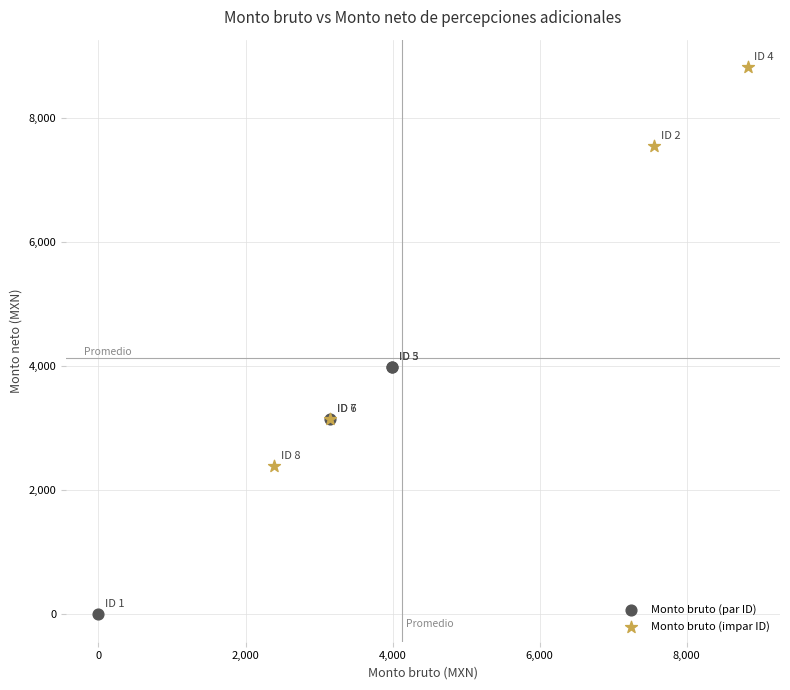

Which series has the largest Y range (max minus min)?

Monto bruto (impar ID)